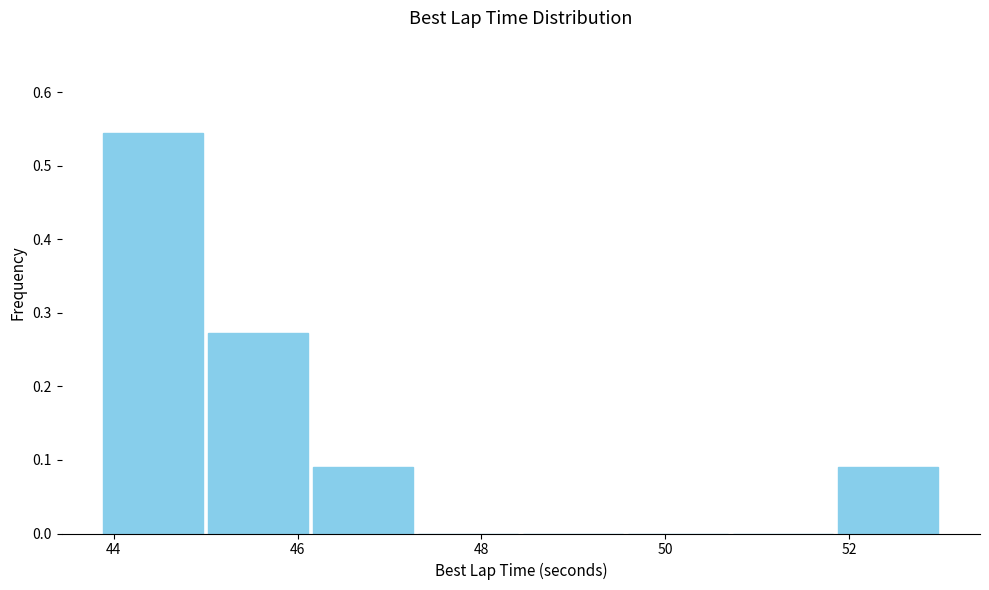

What is the height of the bar covering 46.2 to 47.2 on the x-axis? Neither the bar edges nor the heights are printed on the chart, so give them approximately, as read against the axes.

0.09